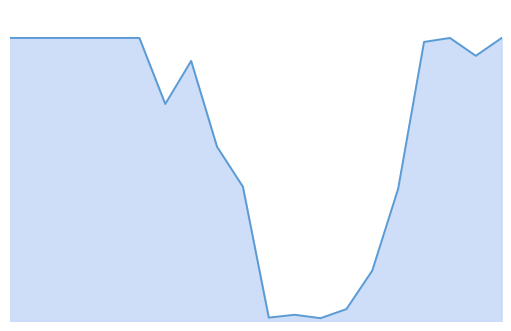

Where is the first local minimum?

06:00